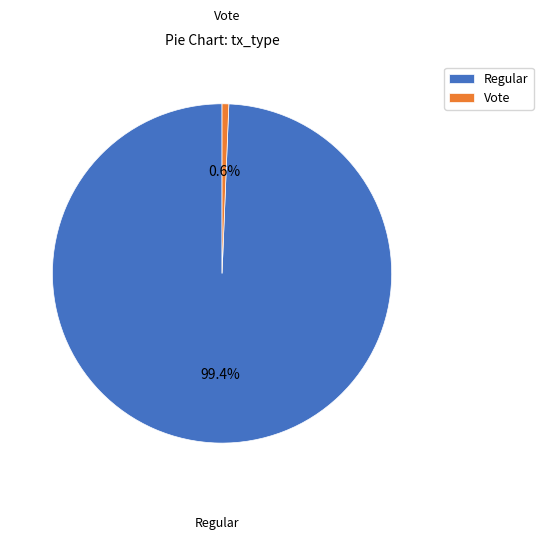

Which category has the biggest portion of the pie?

Regular